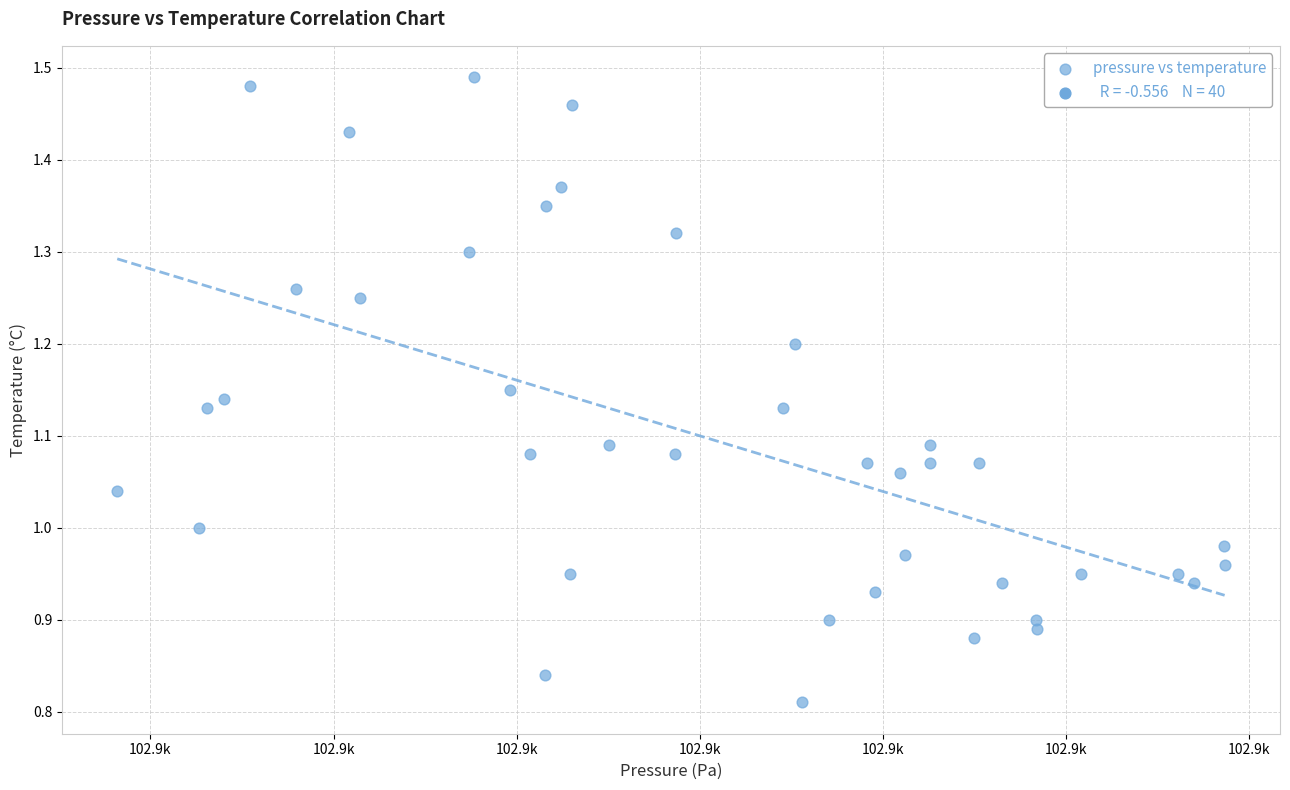

What is the range of X values (max minus min)?

60.5